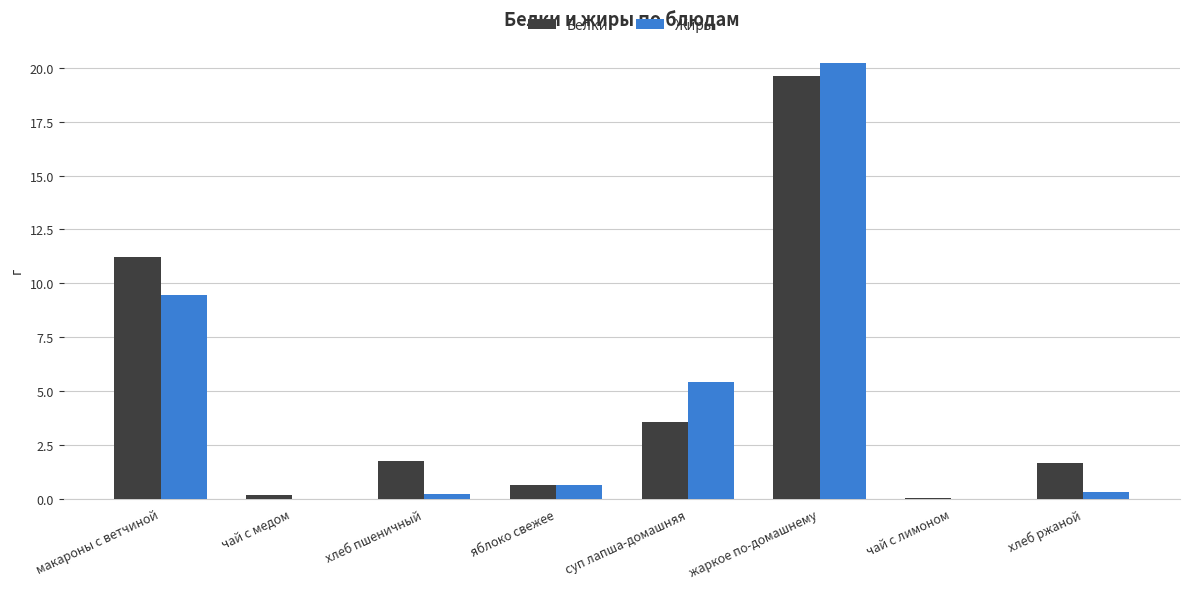

The value of Жиры at хлеб ржаной is 0.3. True or false?

True